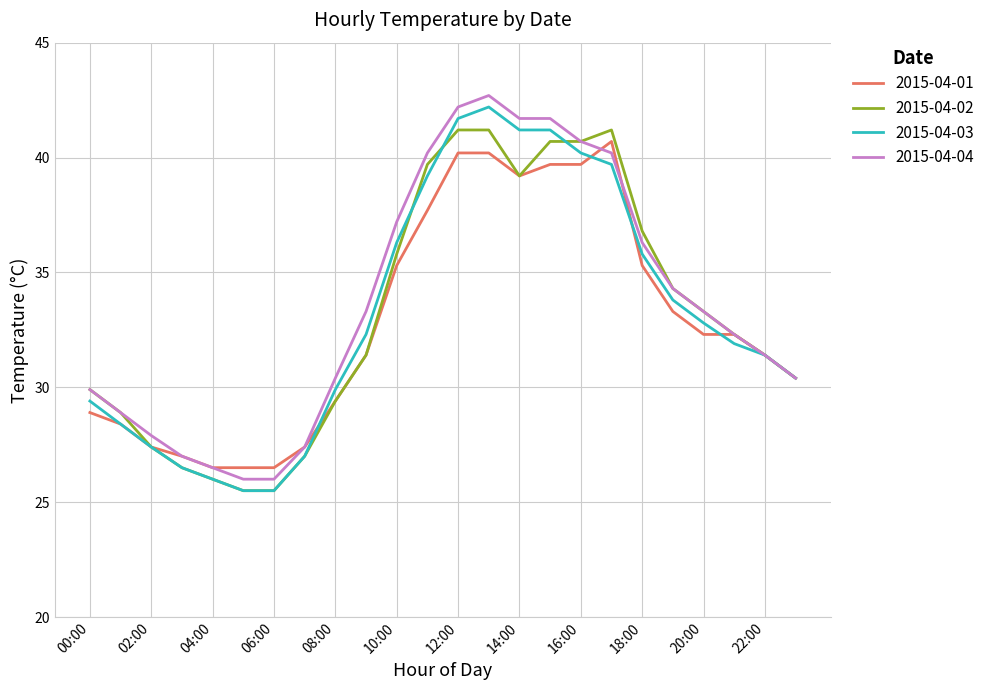

Count the number of data series in this chart.

4